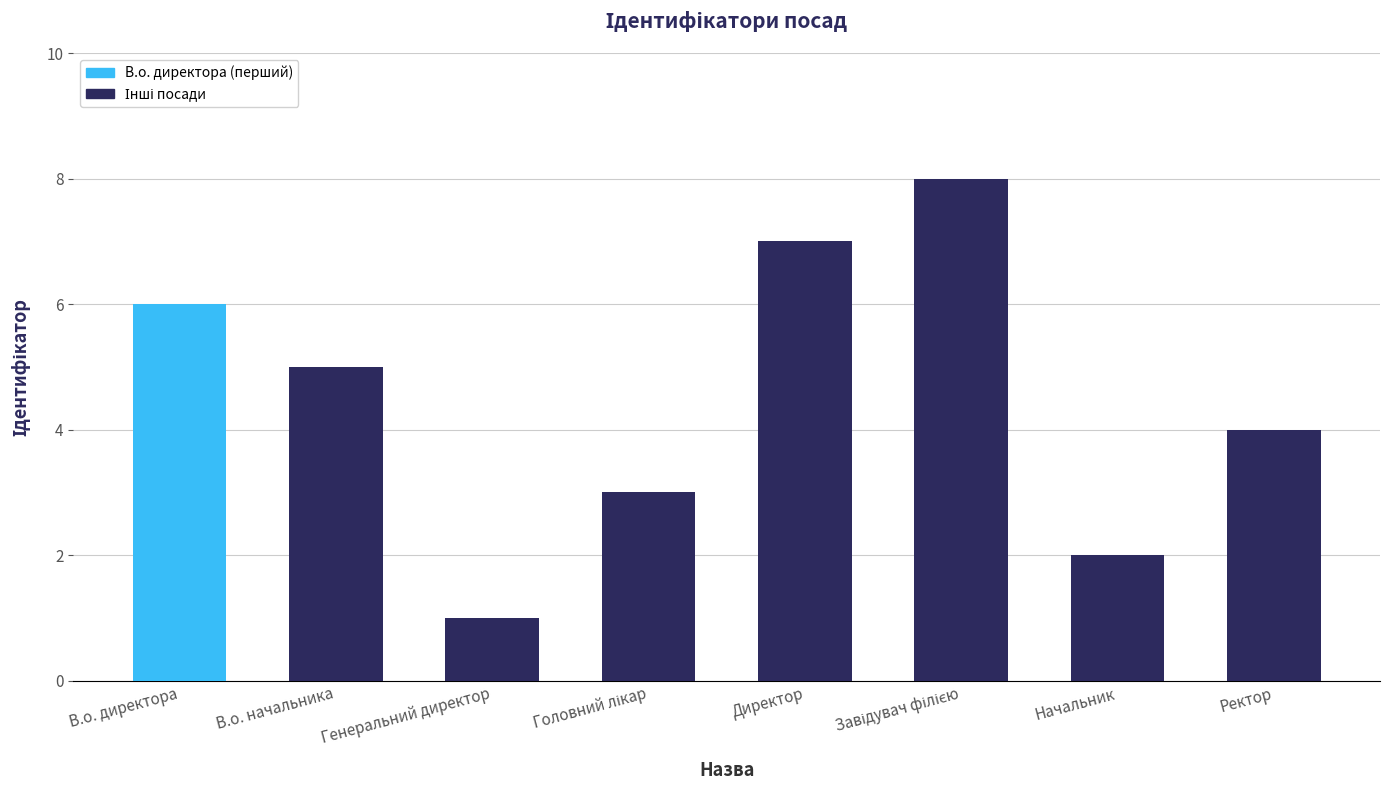

Where does the data first go above 5?

В.о. директора